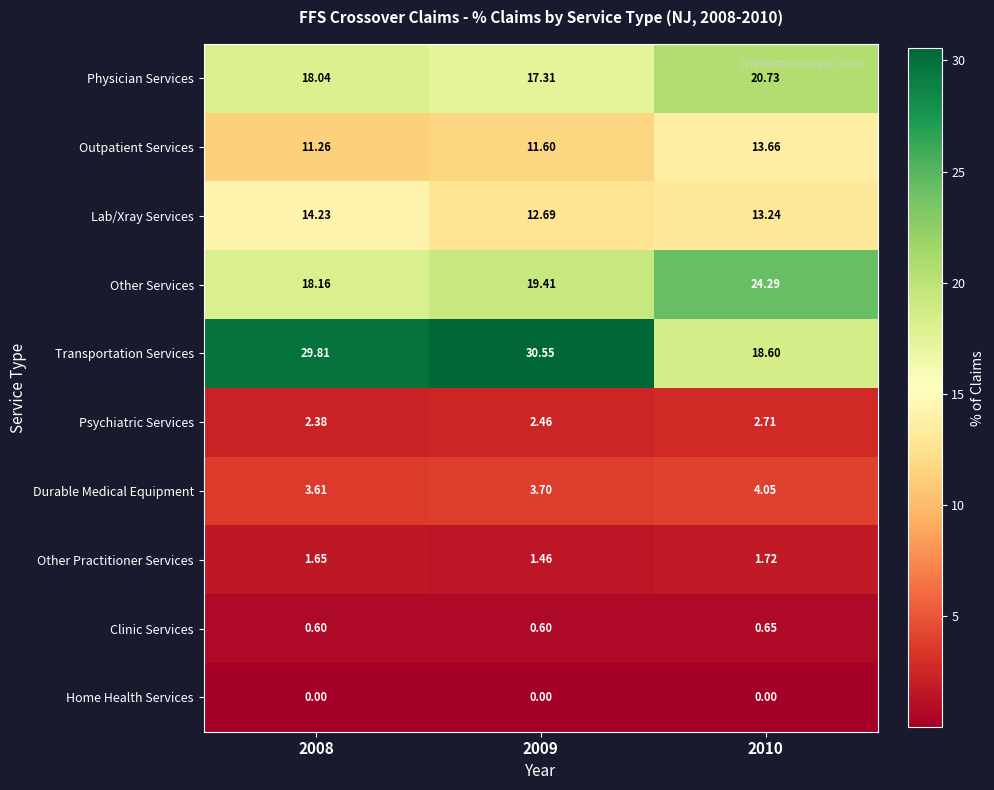

Rank the series at 2010 from highest to lowest value.

Other Services, Physician Services, Transportation Services, Outpatient Services, Lab/Xray Services, Durable Medical Equipment, Psychiatric Services, Other Practitioner Services, Clinic Services, Home Health Services